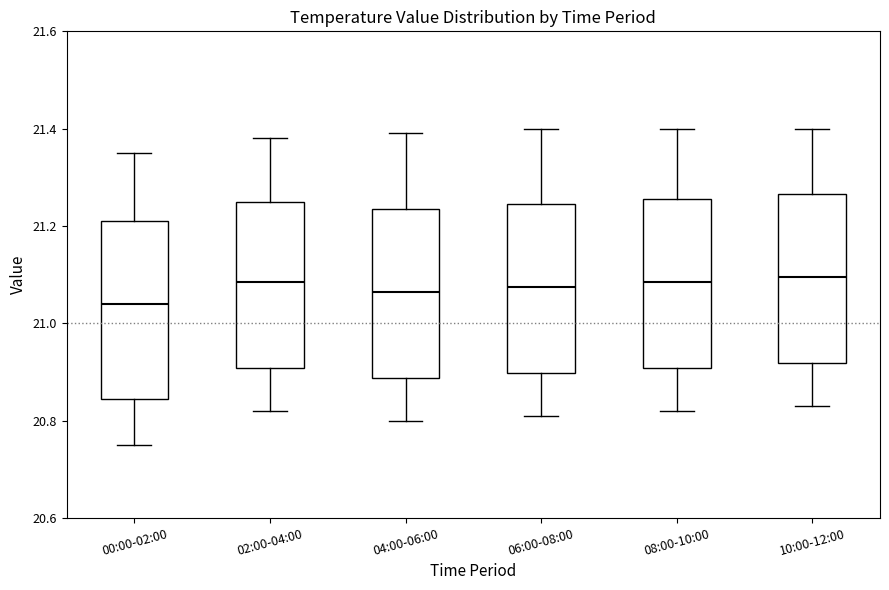

Where does the median line of the box for 10:00-12:00 sit on the y-axis? The values are not printed on the chart, so give them approximately, as read against the axis.

21.10